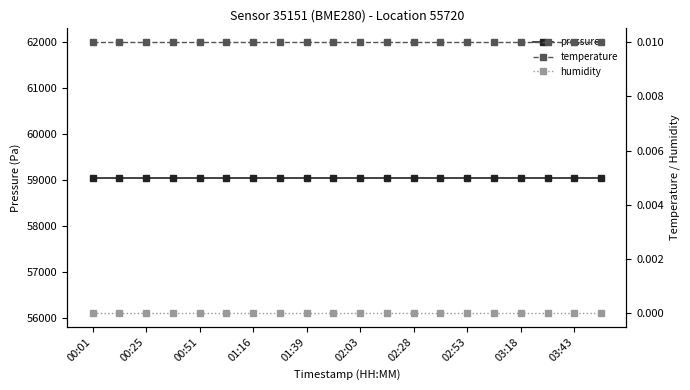

How many lines are shown in the chart?

3